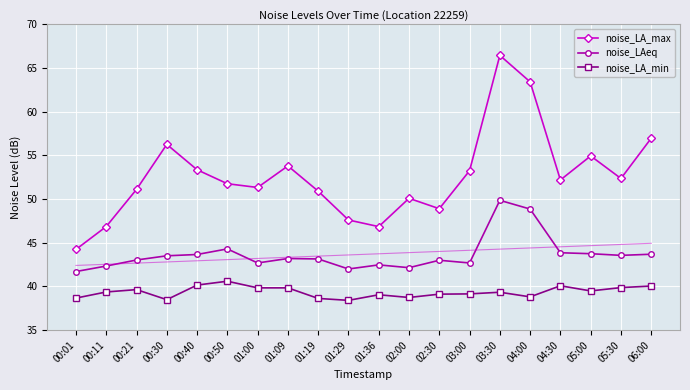

Which series has the widest spread of values?

noise_LA_max